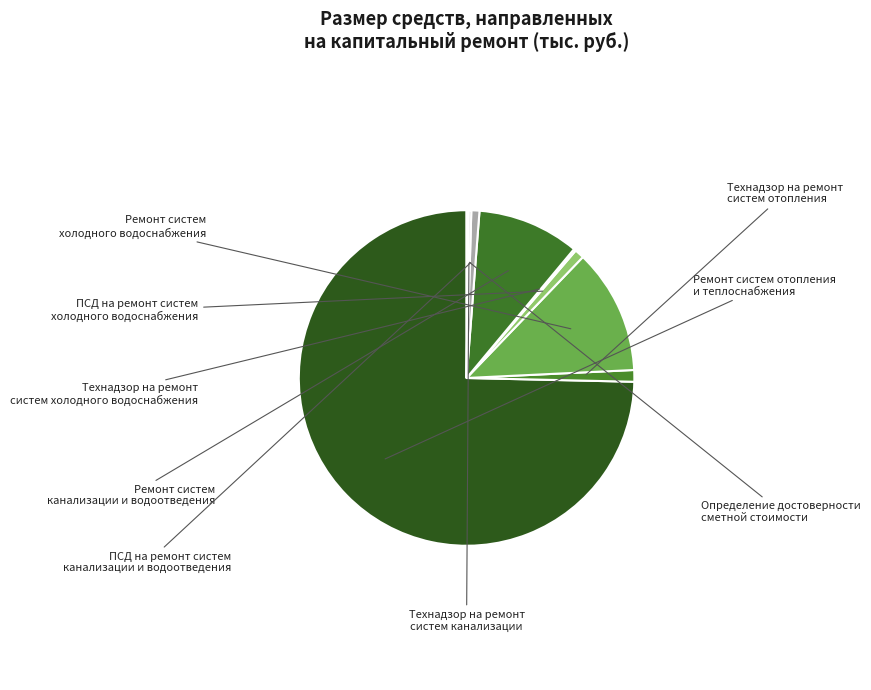

Count the number of slices in the pie.

9